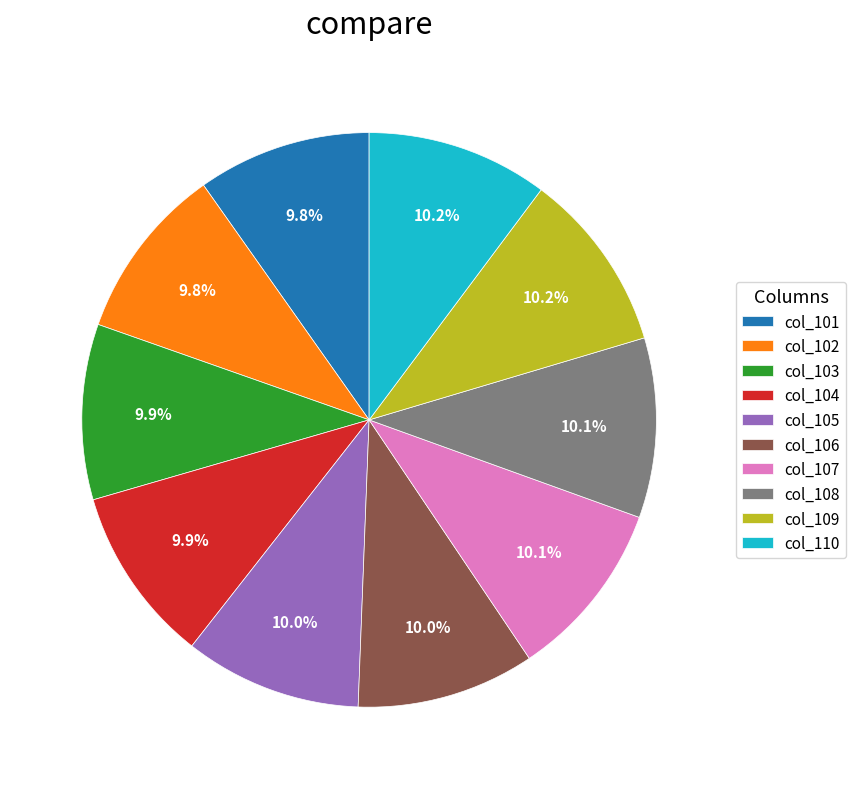

Does col_103 account for over 50% of the chart?

No